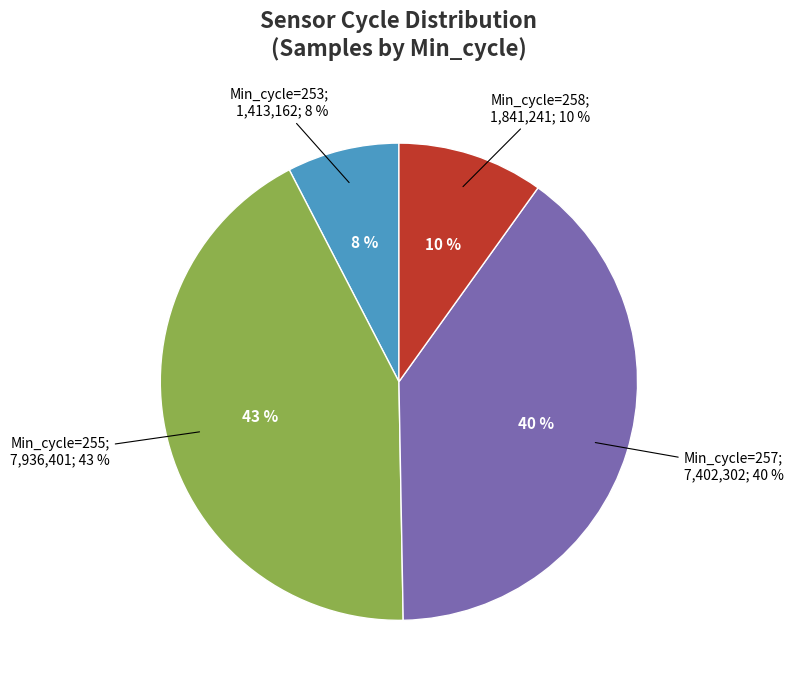

What percentage is the 253 slice, to the nearest percent?

8%